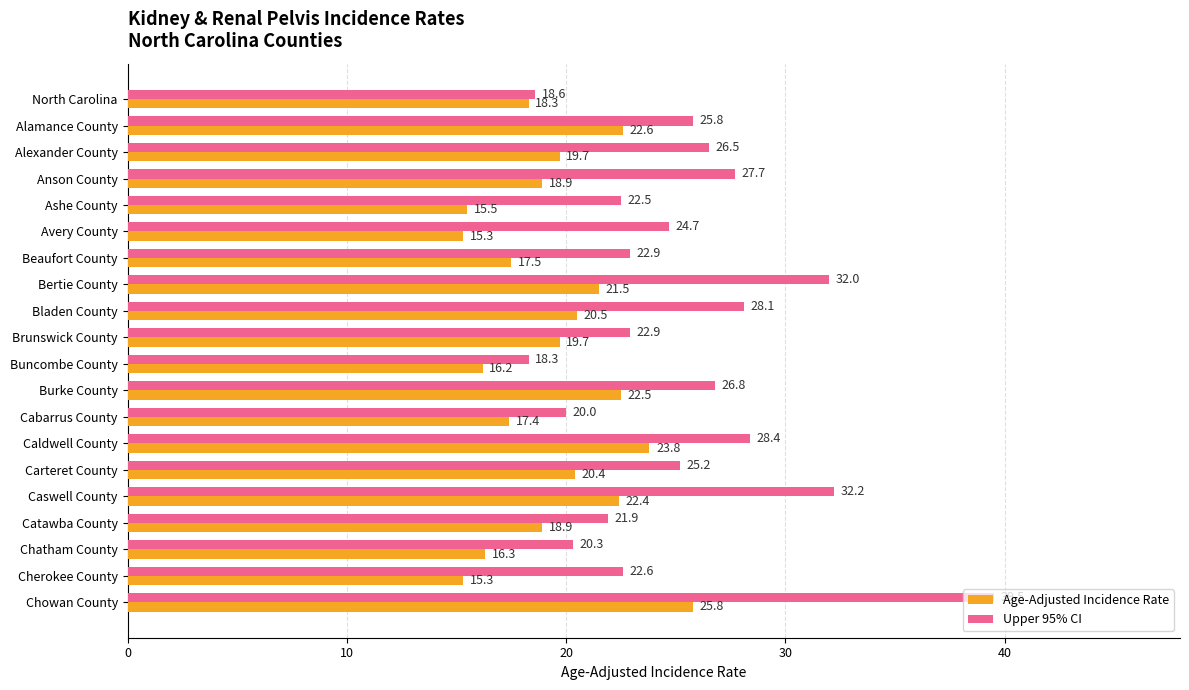

What is the average value of the Age-Adjusted Incidence Rate series?

19.4